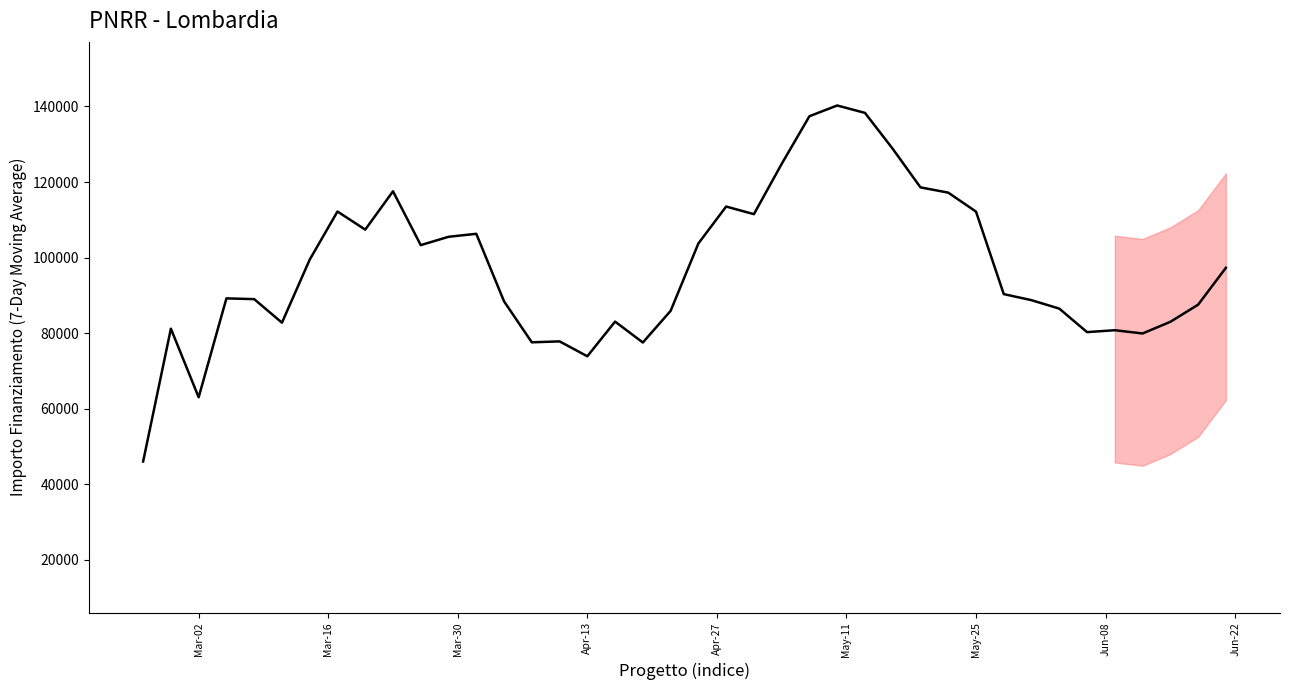

What is the greatest value displayed?

140253.2